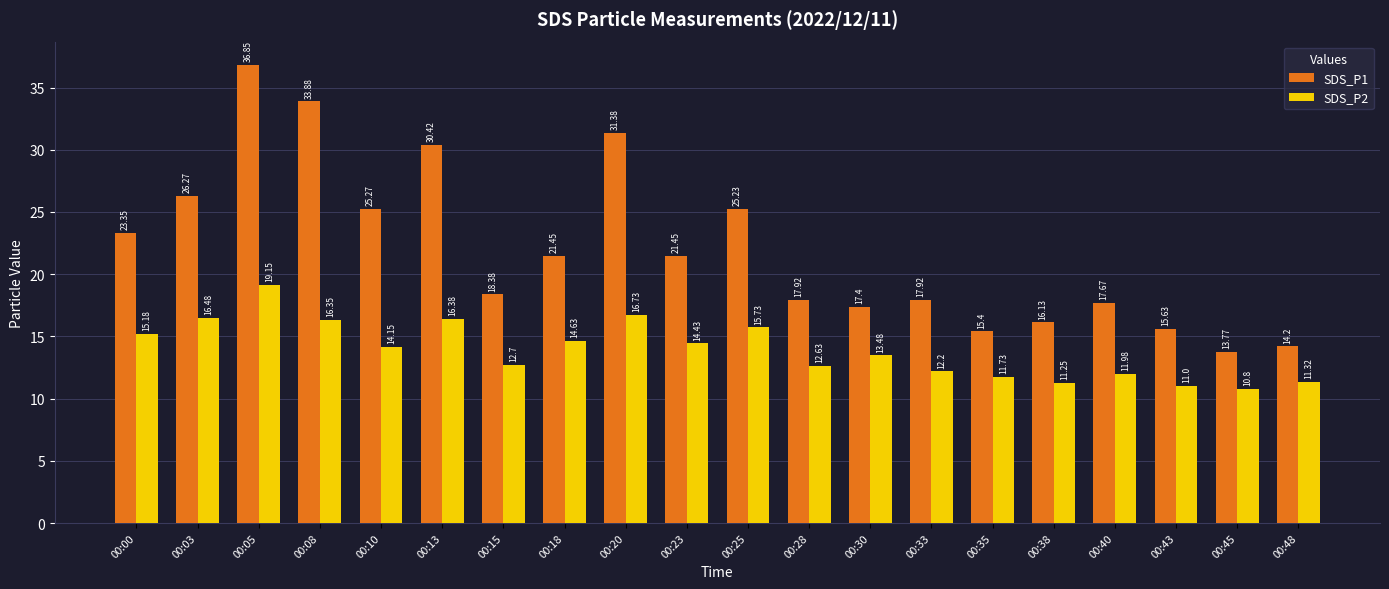

What is the difference between the second highest and minimum values in the SDS_P1 series?

20.1